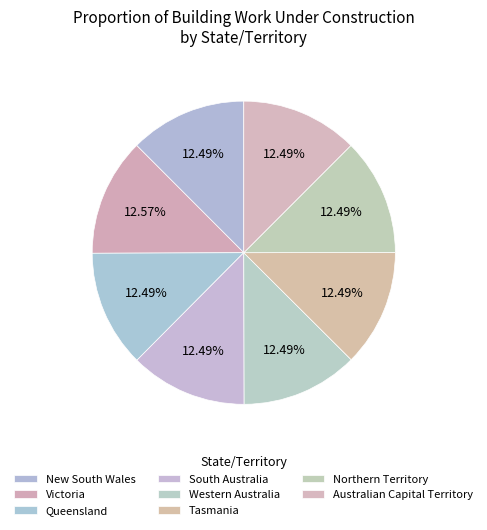

To the nearest percent, what portion does Tasmania represent?

12%